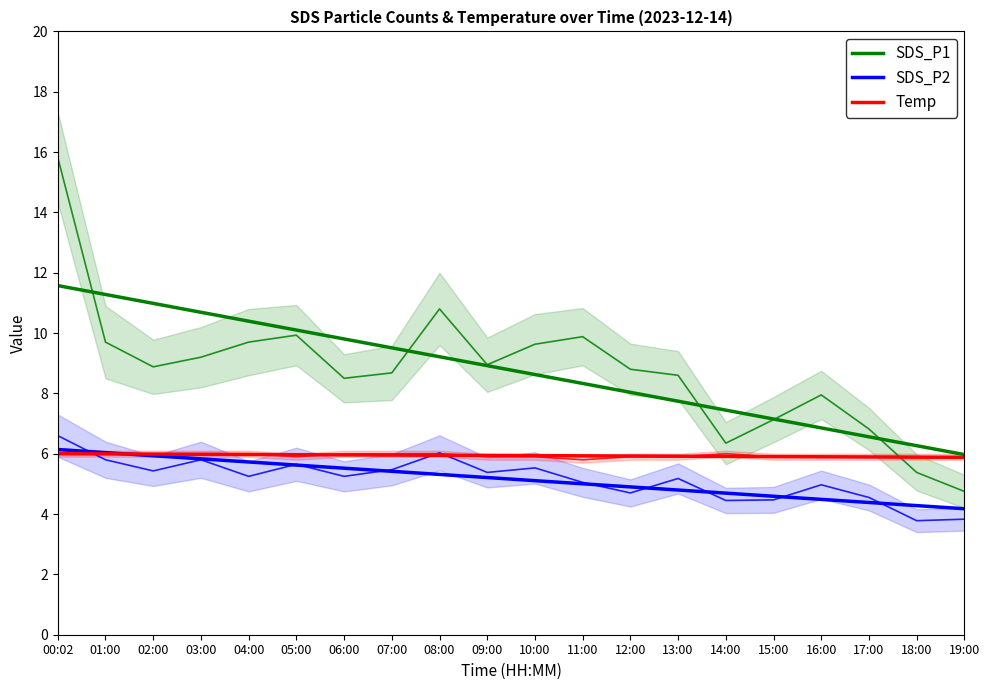

Which has a higher value, 18:00 or 00:02?

00:02